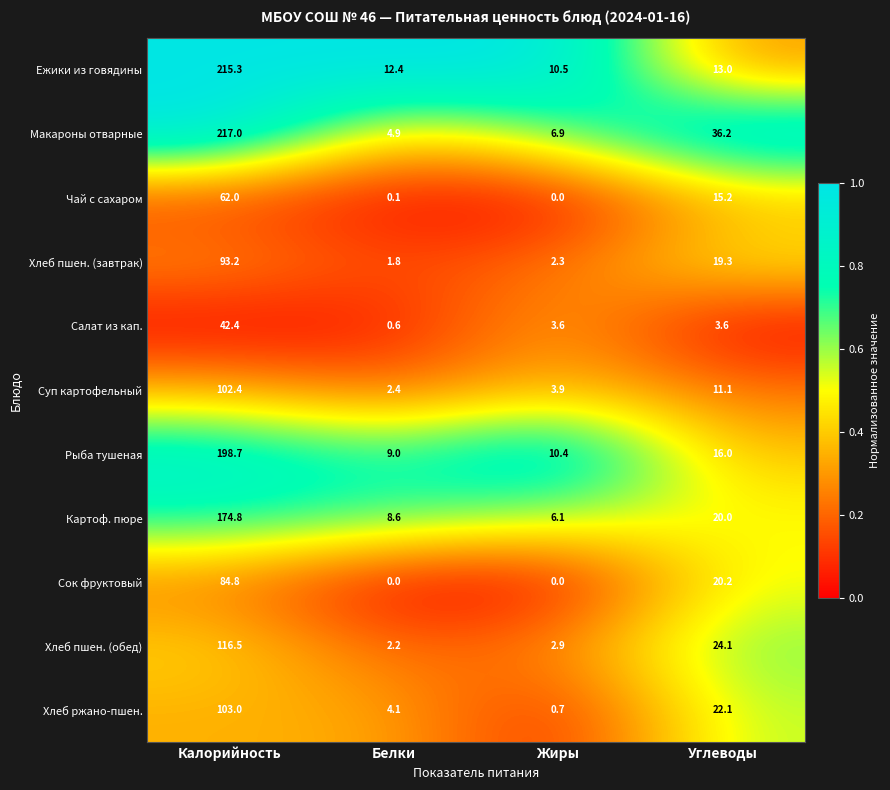

Which series has the widest spread of values?

Макароны отварные